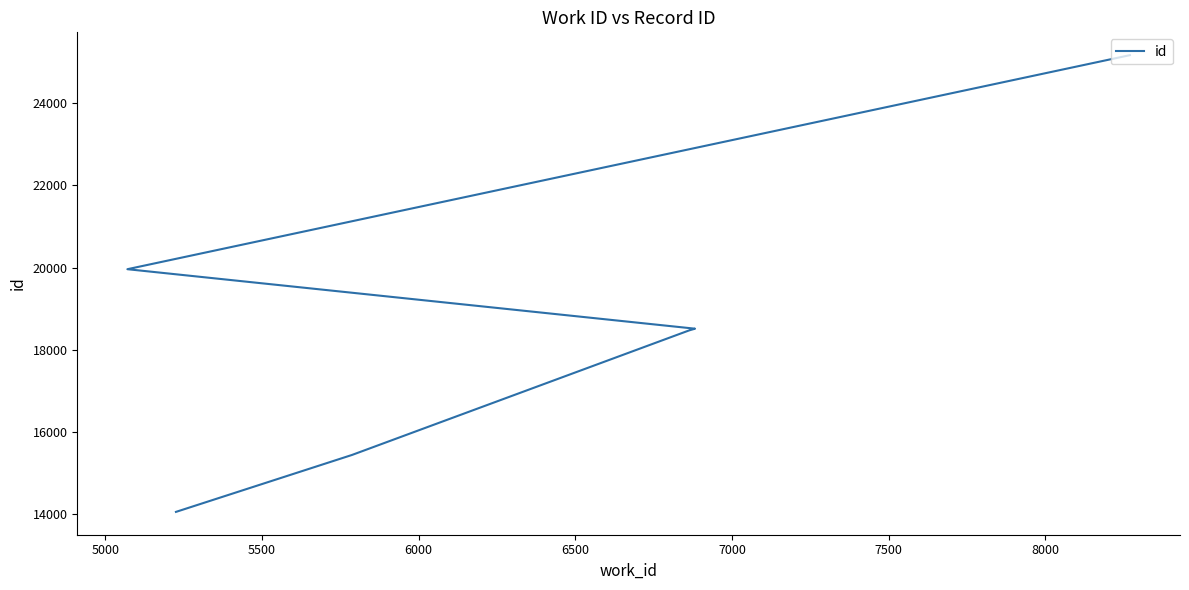

True or false: the data has more than 1 interior local peaks.

False